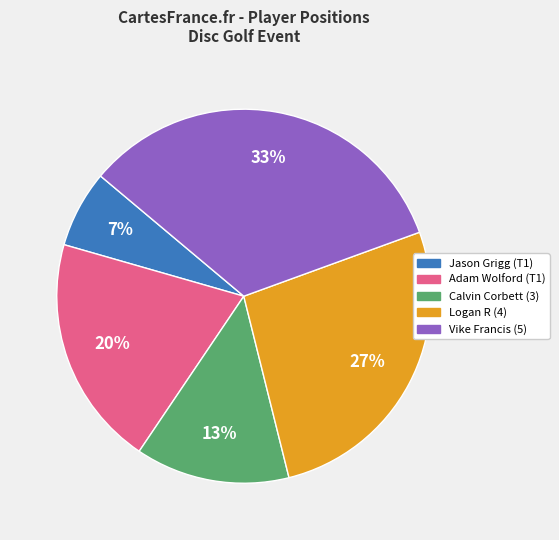

Does Adam Wolford (T1) account for over 50% of the chart?

No